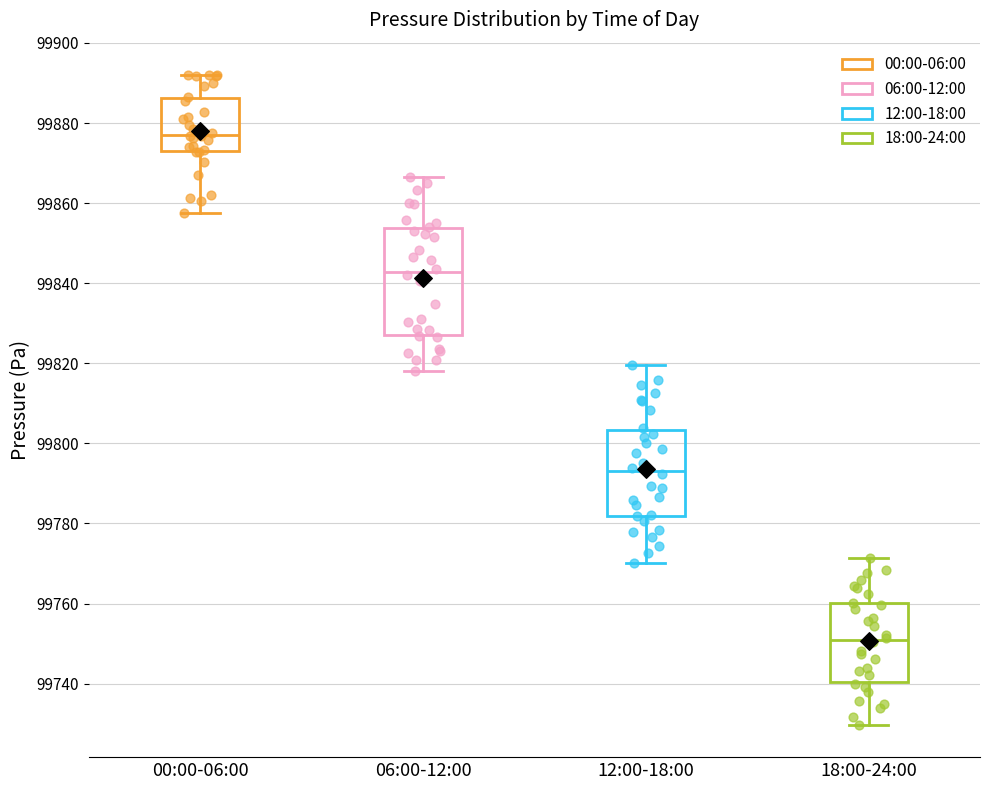

Which box is the tallest, from its lower edge to its upper edge?

06:00-12:00